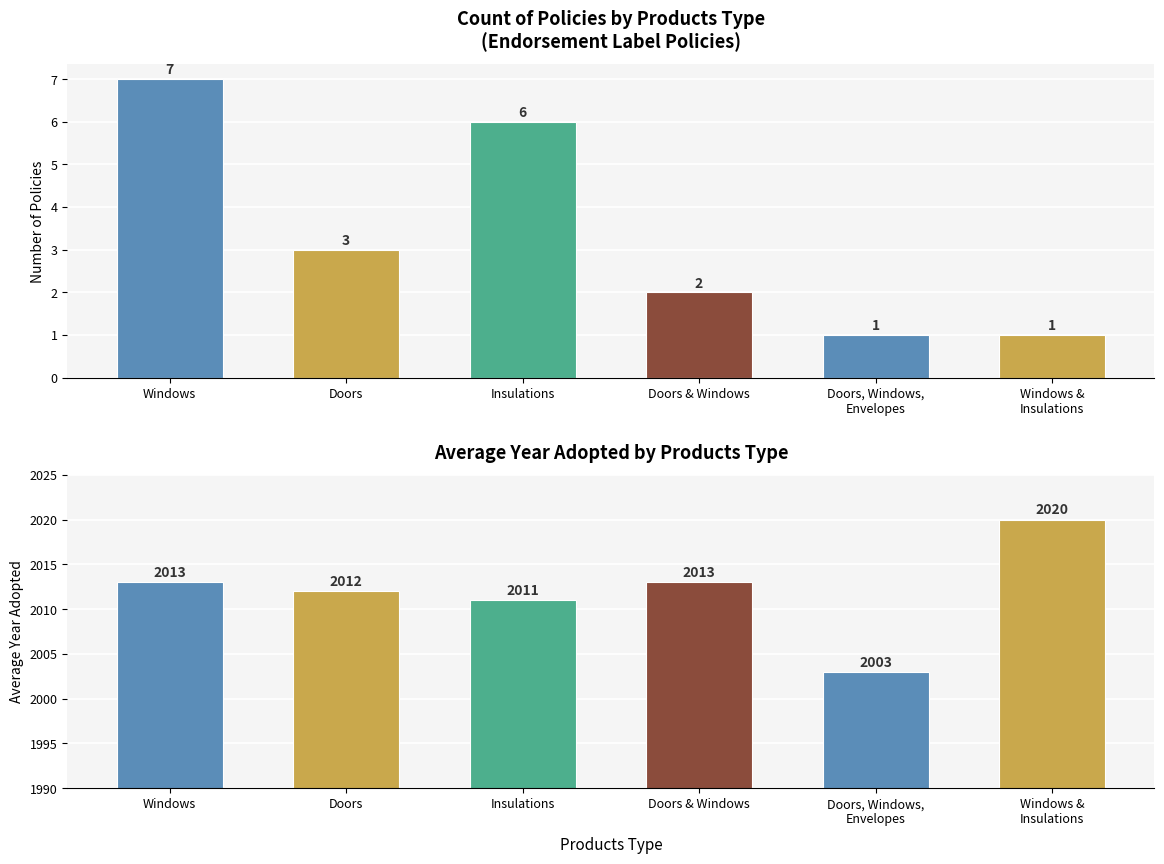

What is the value of the Avg Adopted Year bar at the 3rd from the left?

2011